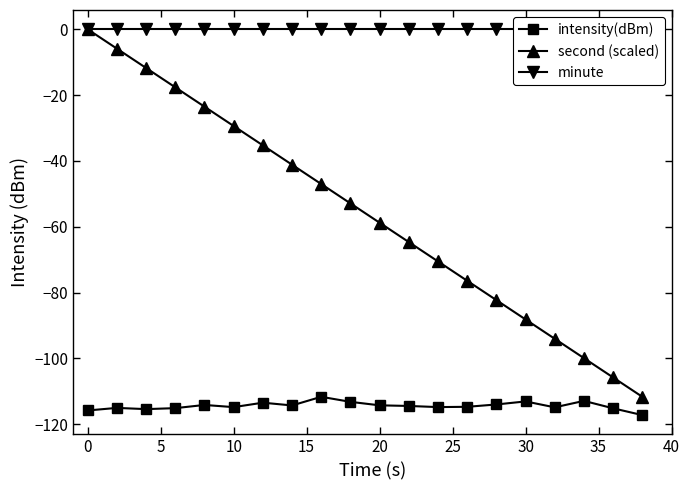

Reading left to right, transcribe all the data shown in this chart.

intensity(dBm): -115.8	-115.0	-115.4	-115.1	-114.1	-114.8	-113.4	-114.3	-111.6	-113.2	-114.2	-114.4	-114.8	-114.7	-114.0	-113.0	-114.8	-112.9	-115.1	-117.2
second (scaled): -0.0	-5.9	-11.8	-17.6	-23.5	-29.4	-35.3	-41.1	-47.0	-52.9	-58.8	-64.6	-70.5	-76.4	-82.3	-88.1	-94.0	-99.9	-105.8	-111.6
minute: 0.0	0.0	0.0	0.0	0.0	0.0	0.0	0.0	0.0	0.0	0.0	0.0	0.0	0.0	0.0	0.0	0.0	0.0	0.0	0.0